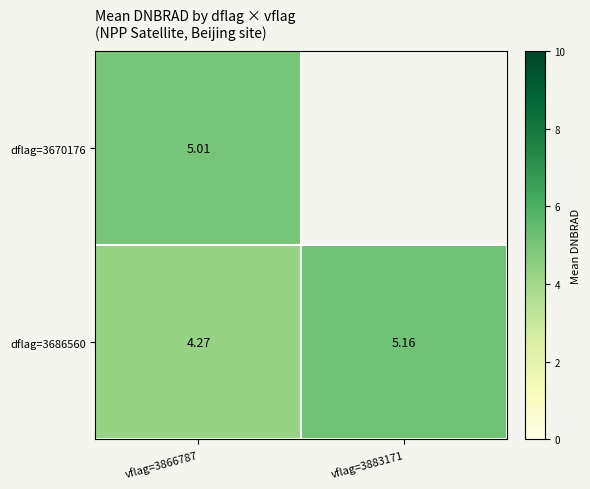

List the labels in order of dflag=3686560 value, largest first.

vflag=3883171, vflag=3866787